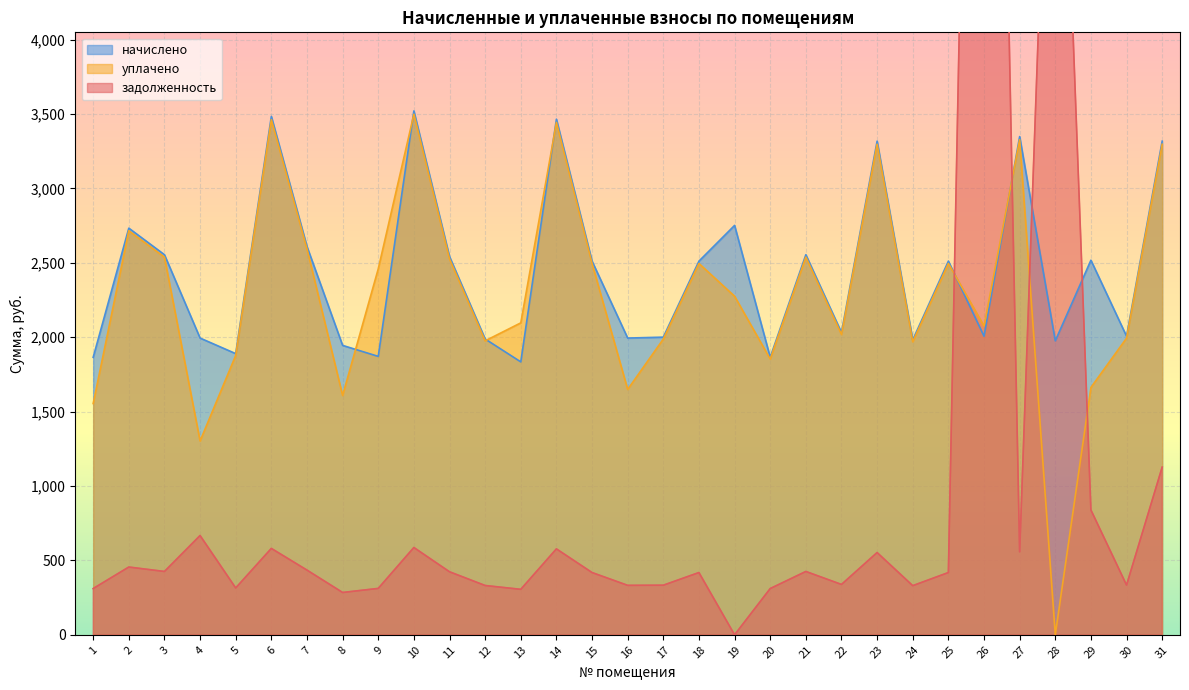

How many intersections are there between начислено and уплачено?

6